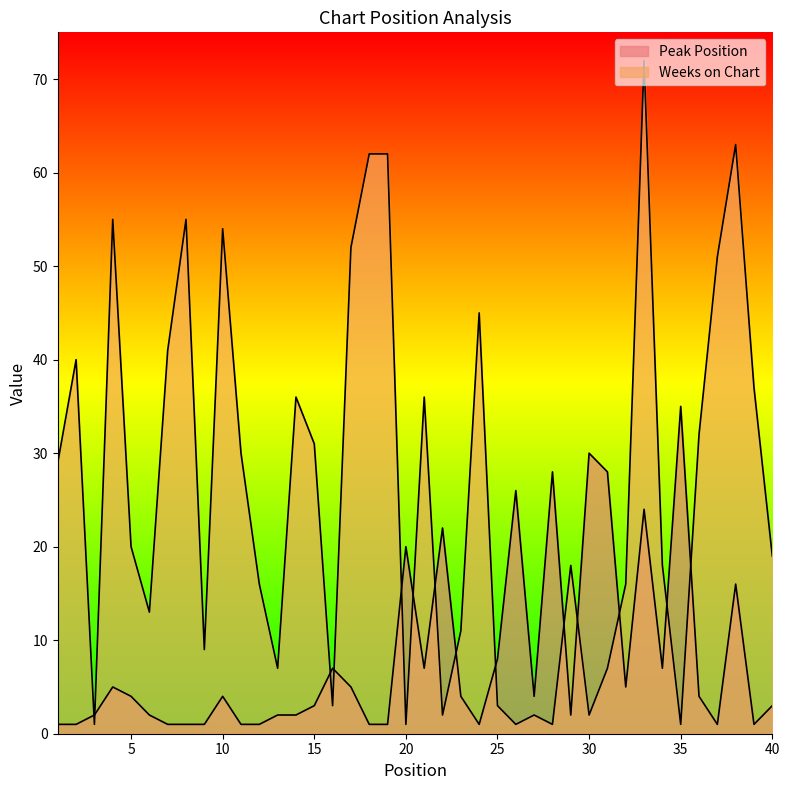

True or false: Peak Position has a value of 20 at 20.

True